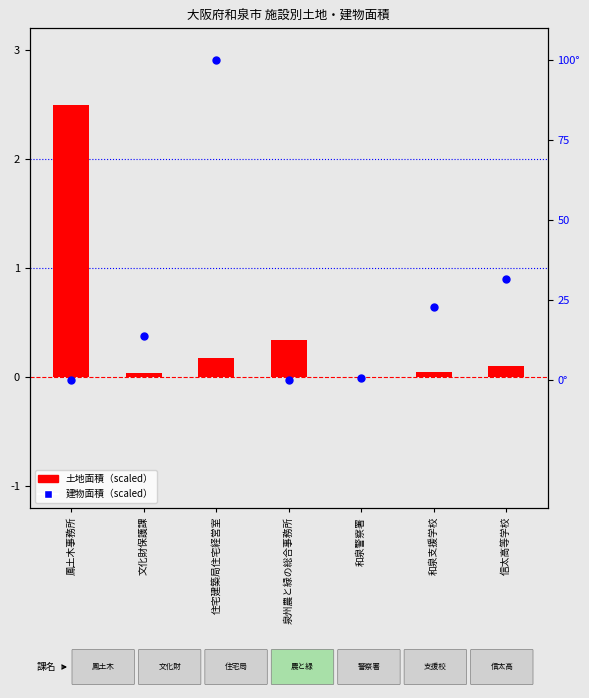

Which series has the widest spread of Y values?

建物面積（scaled）